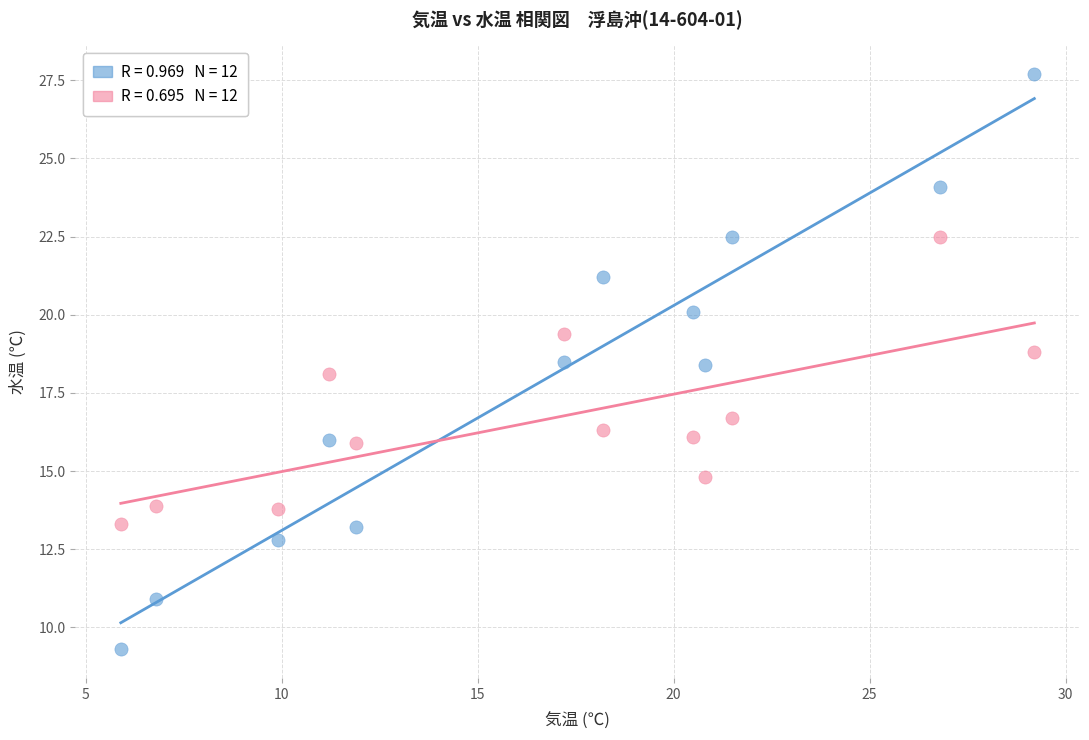

Across all data points, what is the range of X values (max minus min)?

23.3